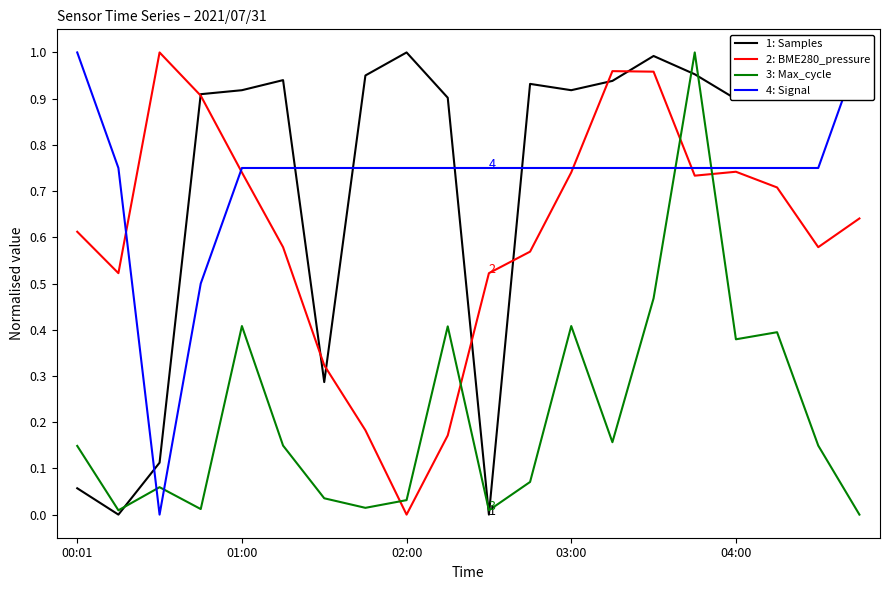

Which series has the largest range (max minus min)?

1: Samples